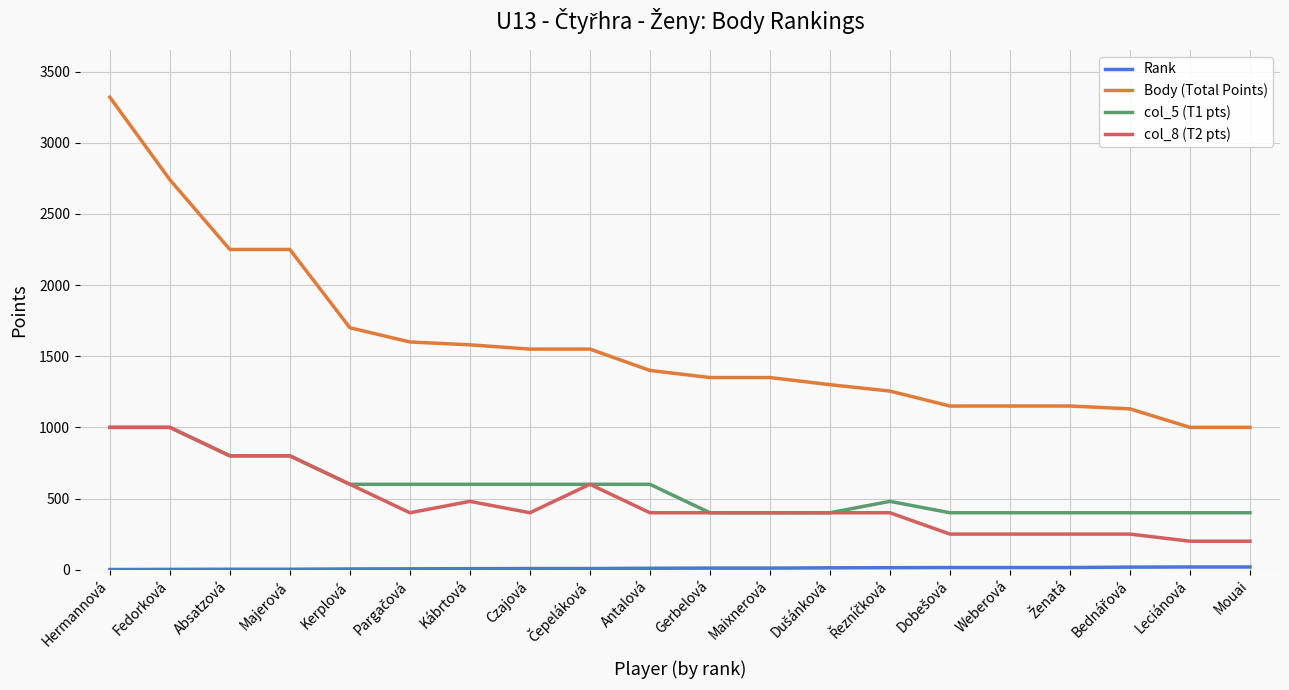

True or false: Body (Total Points) and col_5 (T1 pts) intersect in this chart.

False